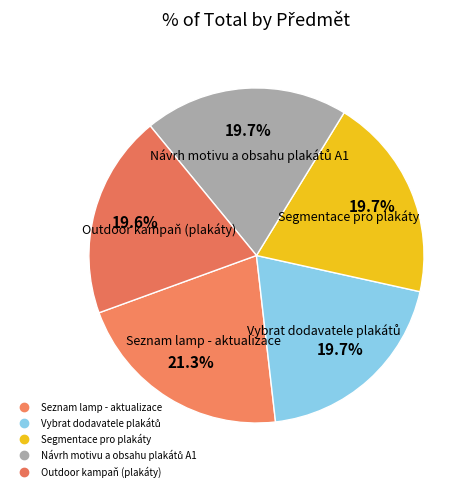

Count the number of slices in the pie.

5